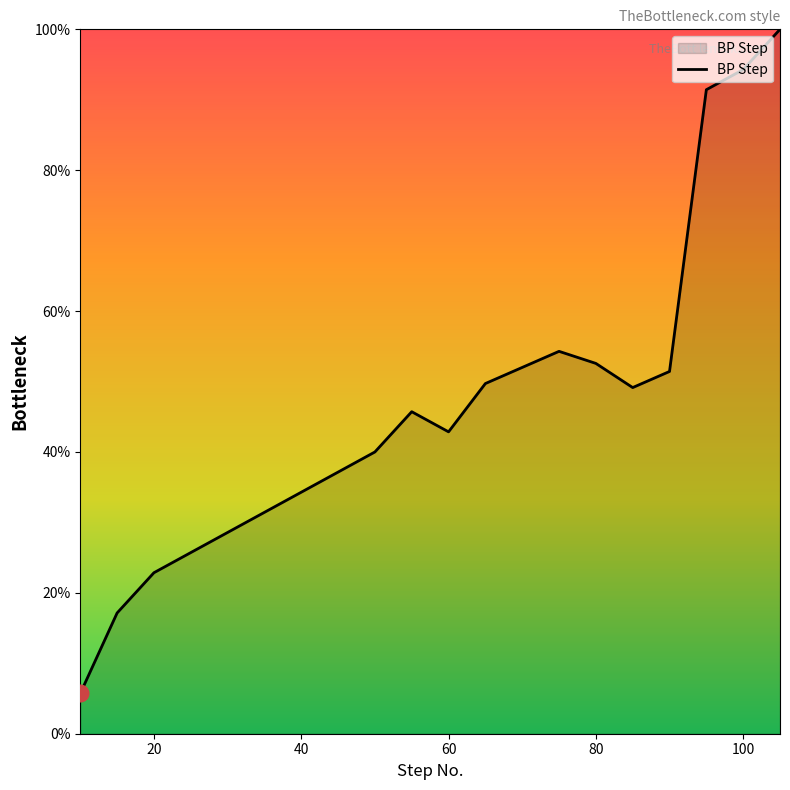

What is the difference between the maximum and minimum values?

94.3